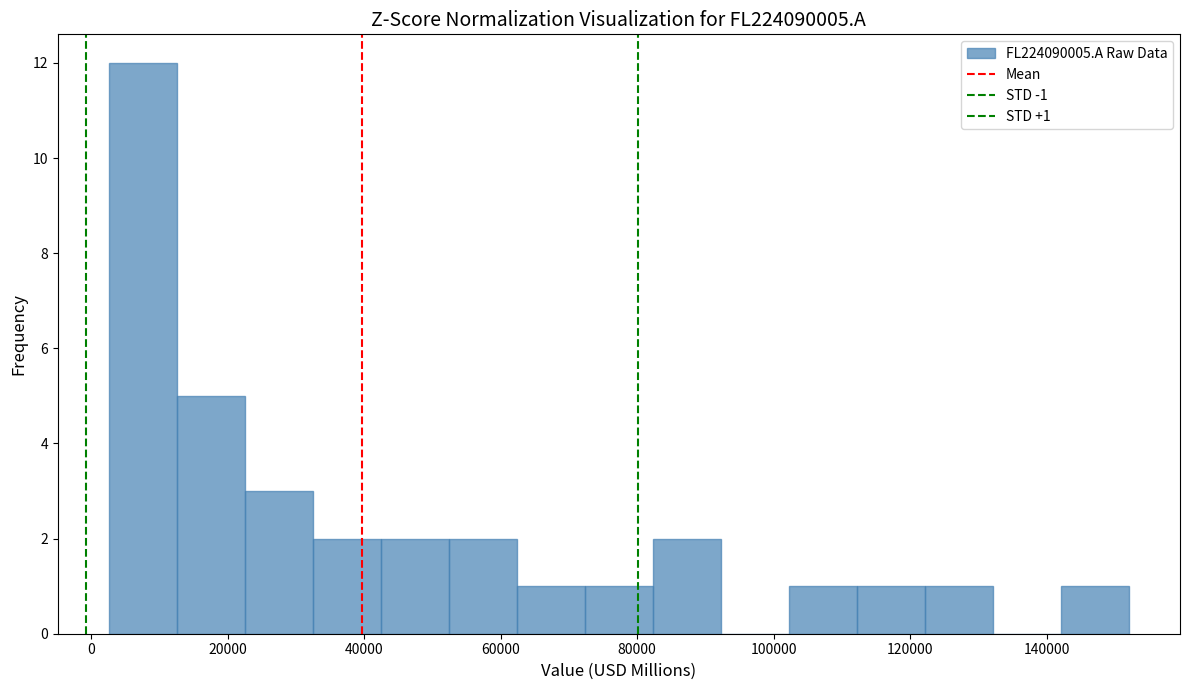

Over which range of the x-axis is the bar tallest?

2000 to 12000